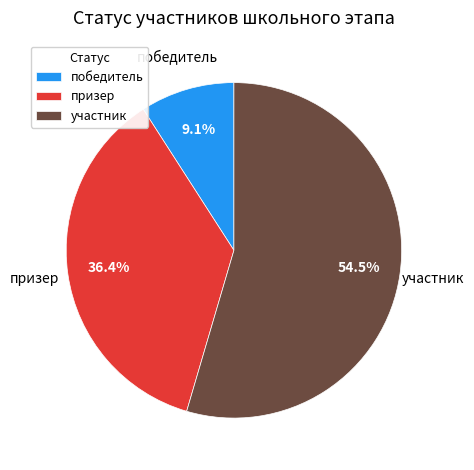

Rank the categories by value from highest to lowest.

участник, призер, победитель